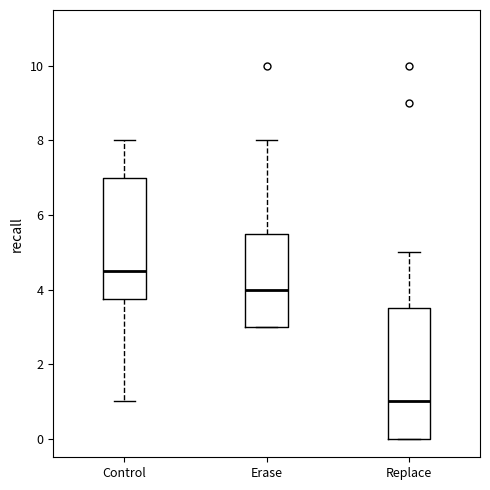

Where is the upper edge of the box for Erase on the y-axis? The values are not printed on the chart, so give them approximately, as read against the axis.

5.6